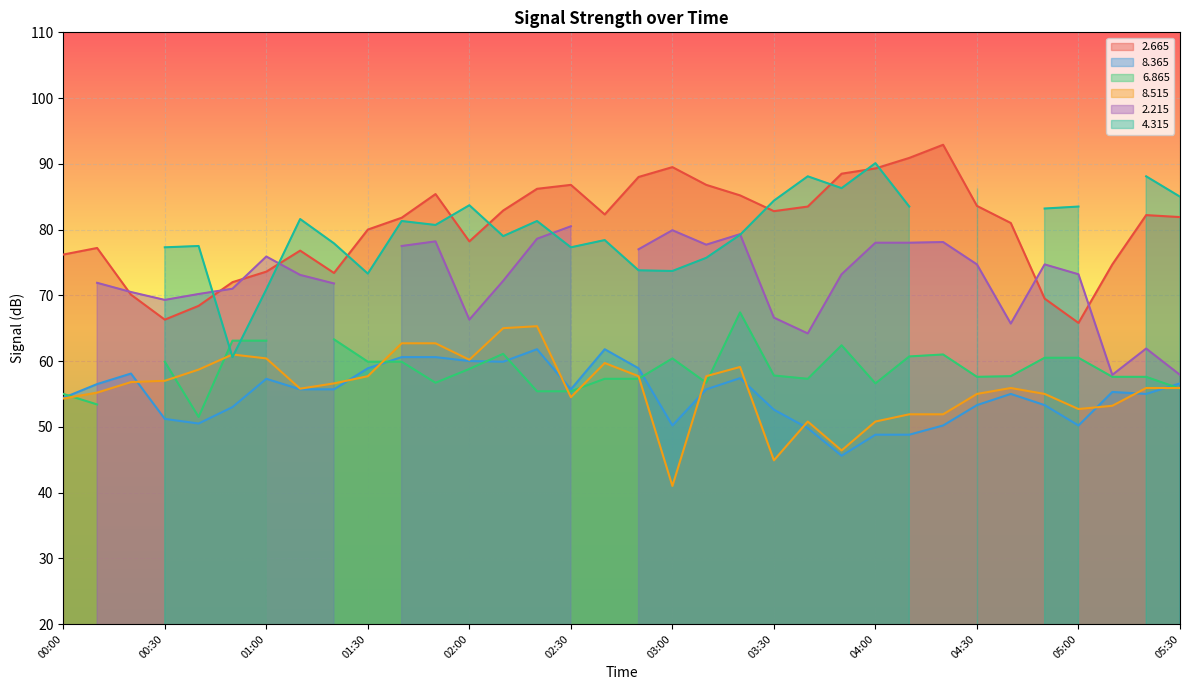

What is the approximate value of   8.365 at 03:10?

55.7